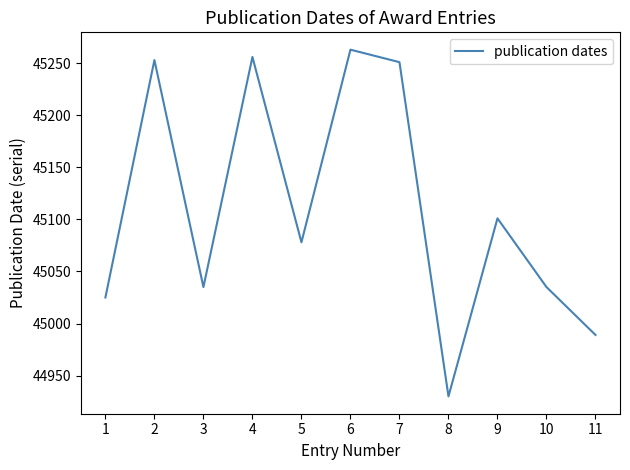

What is the approximate value at 4, to the nearest 50?

45250